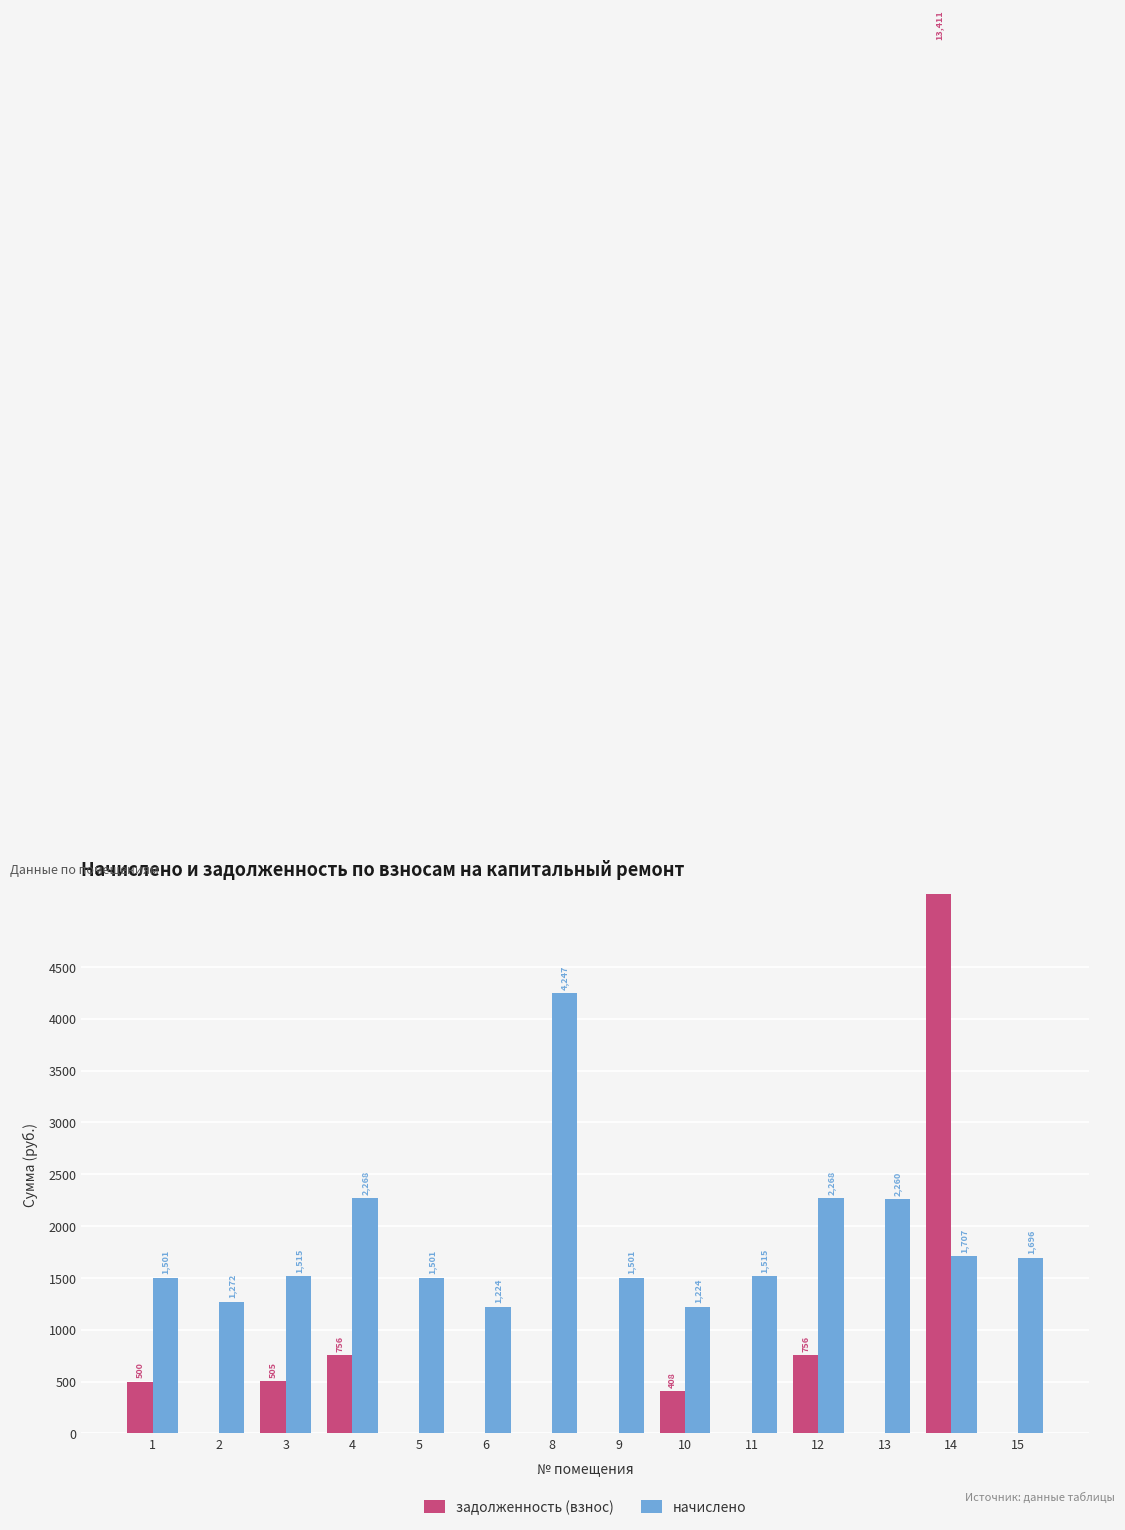

What is the total value across all series at 1?

2000.5